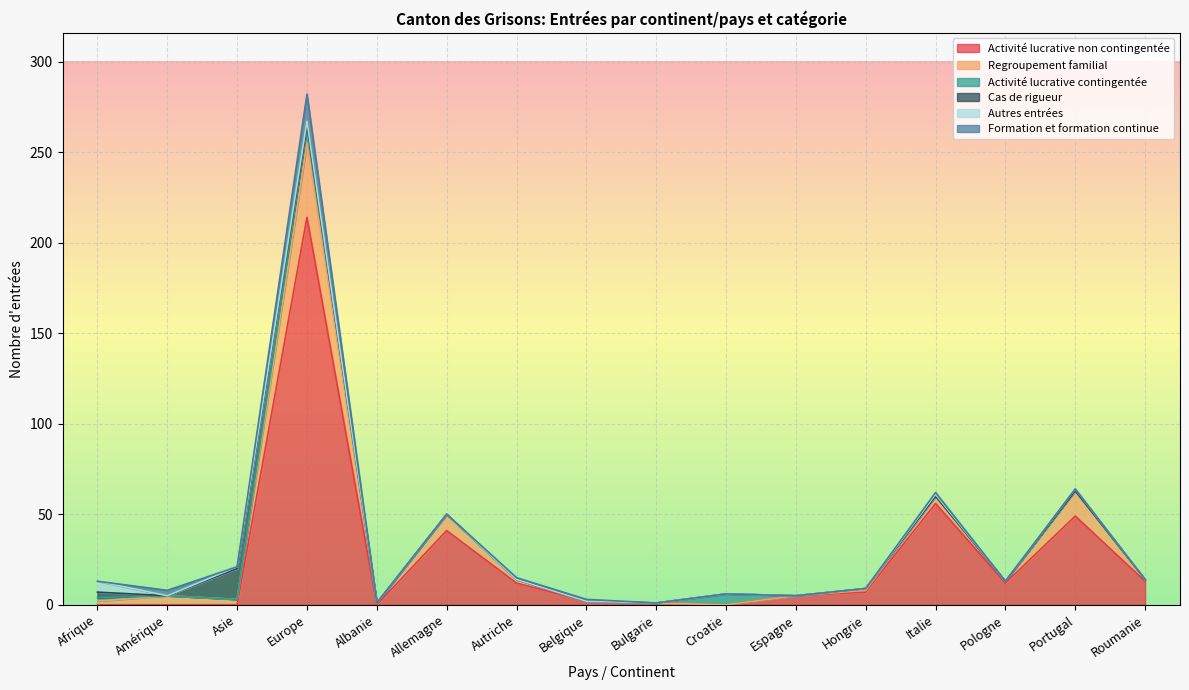

What is the sum of all Regroupement familial values?

84